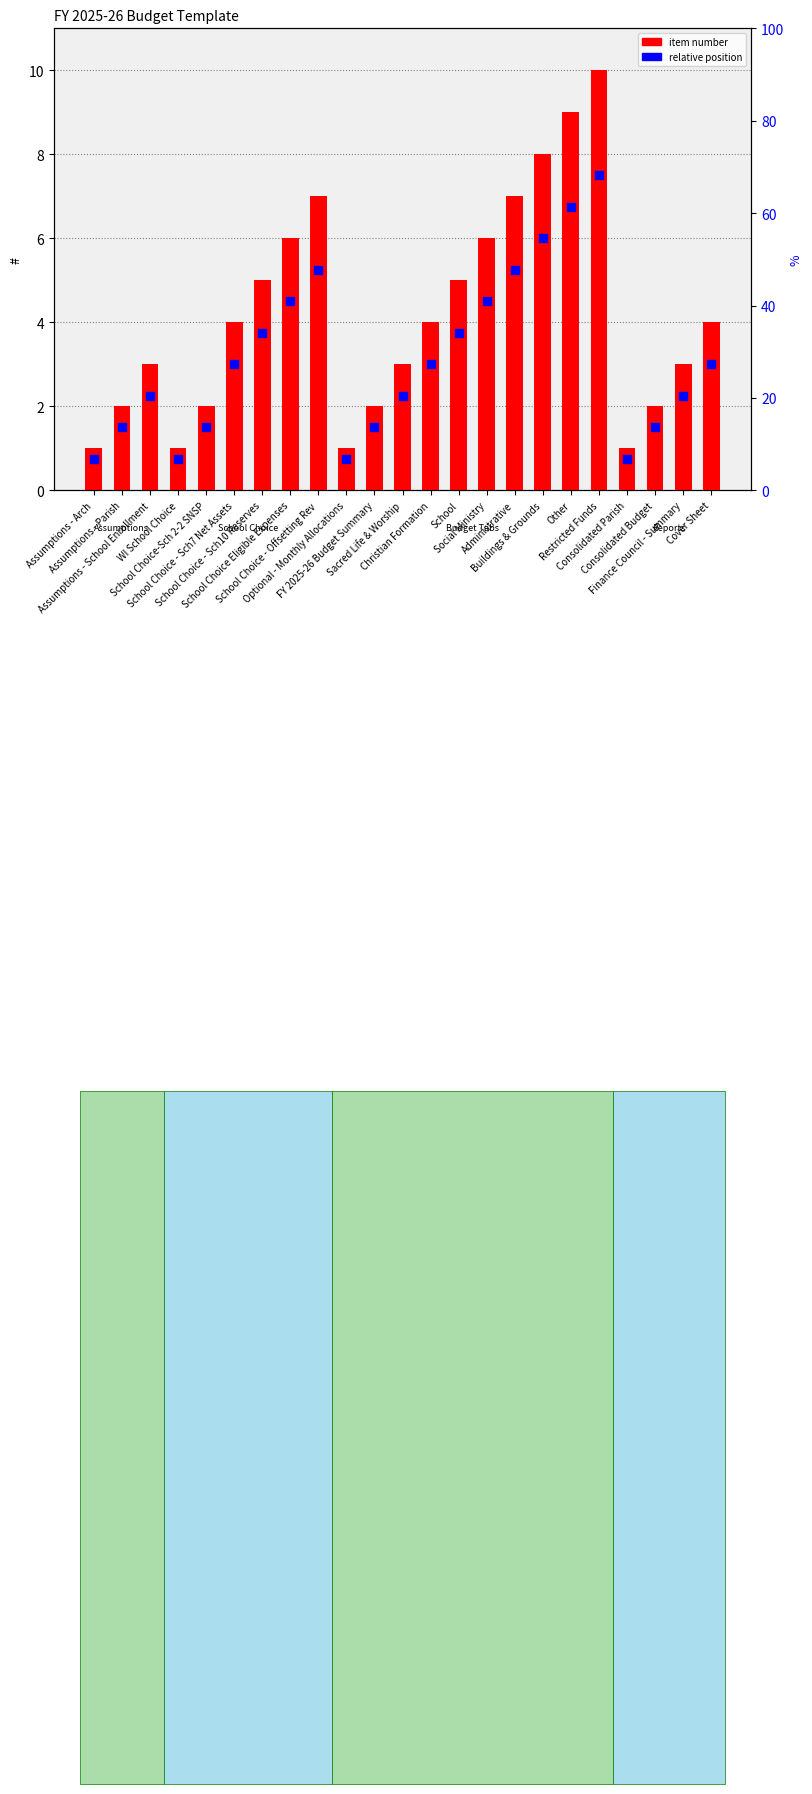

At how many categories does at least one series exceed 3?

12